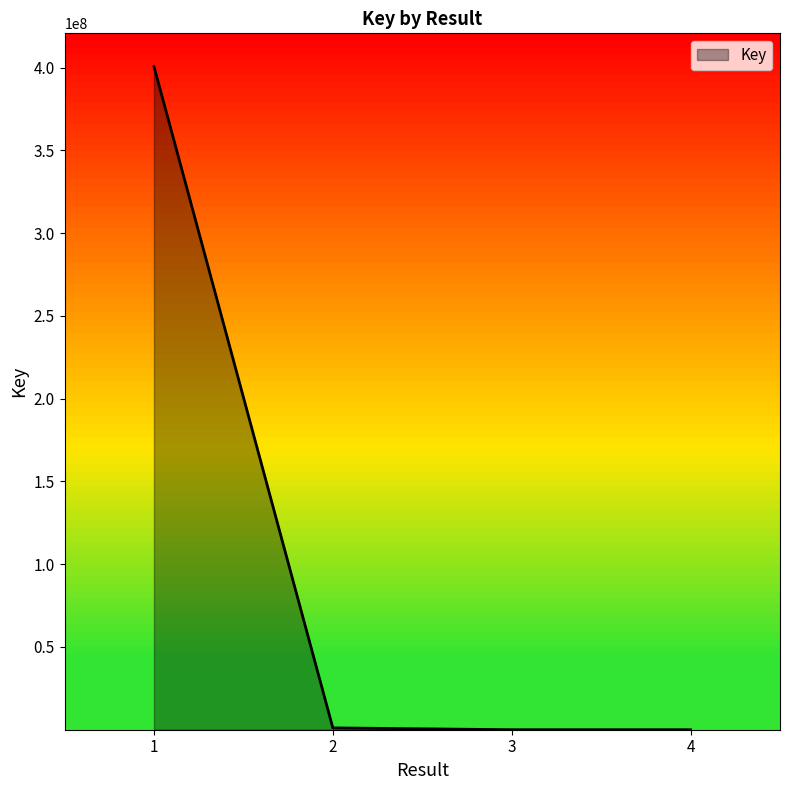

What is the greatest value displayed?

400654393